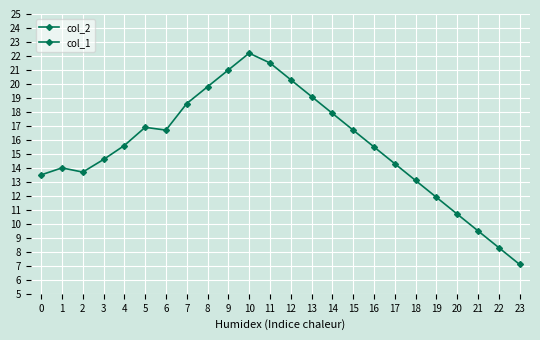

What are all the series names shown in the legend?

col_2, col_1